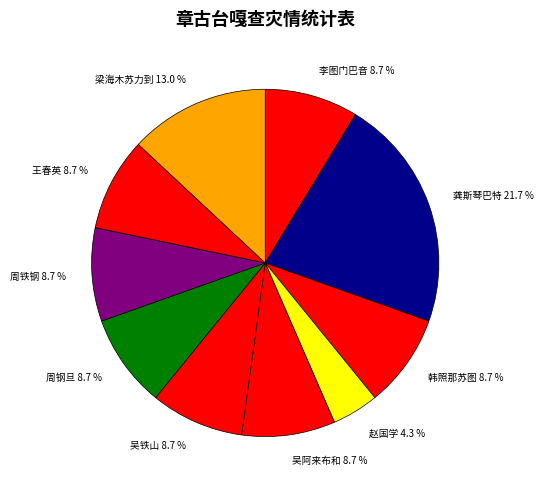

To the nearest percent, what is the difference between the largest and smallest slice percentages?

17%